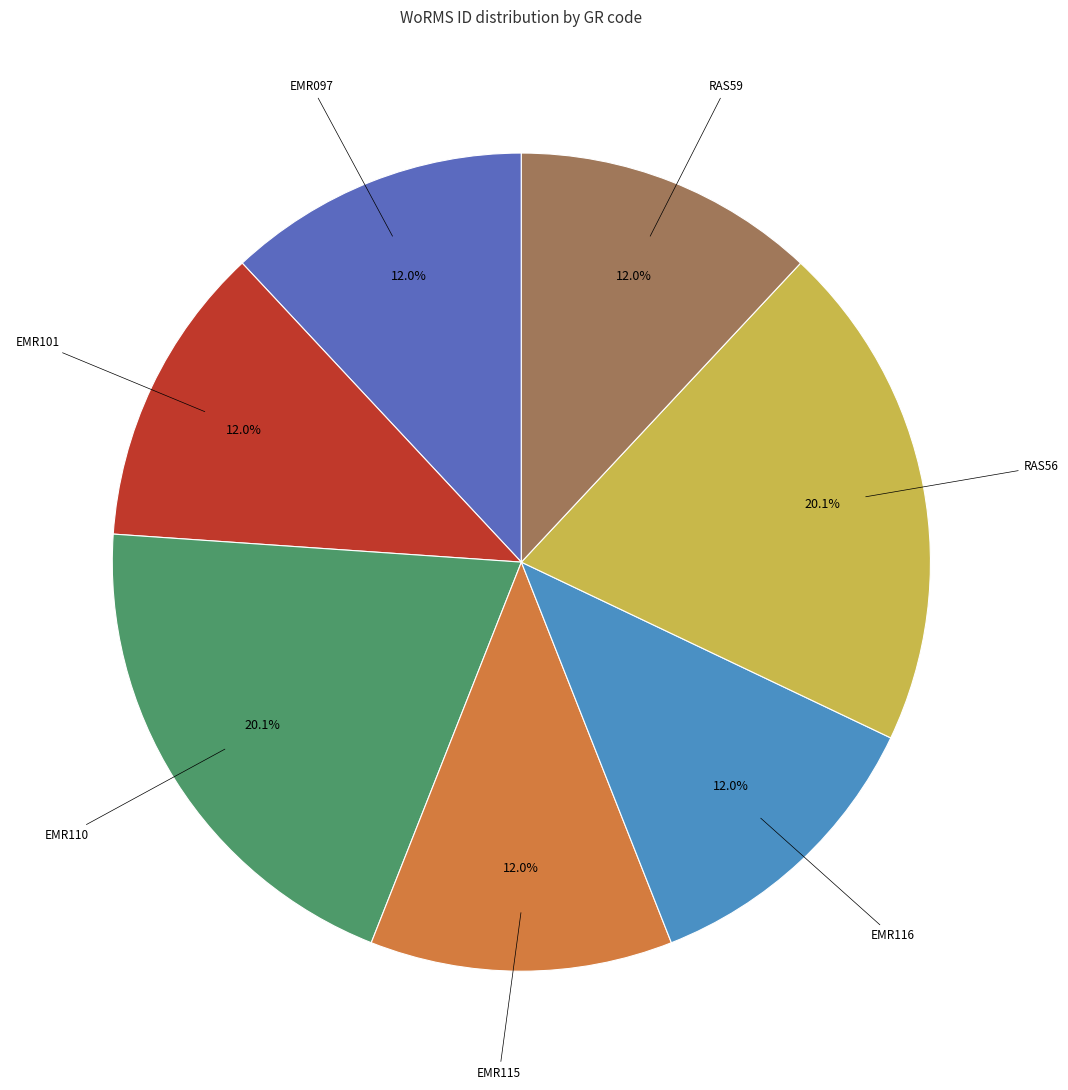

Is there a majority slice in this chart?

No